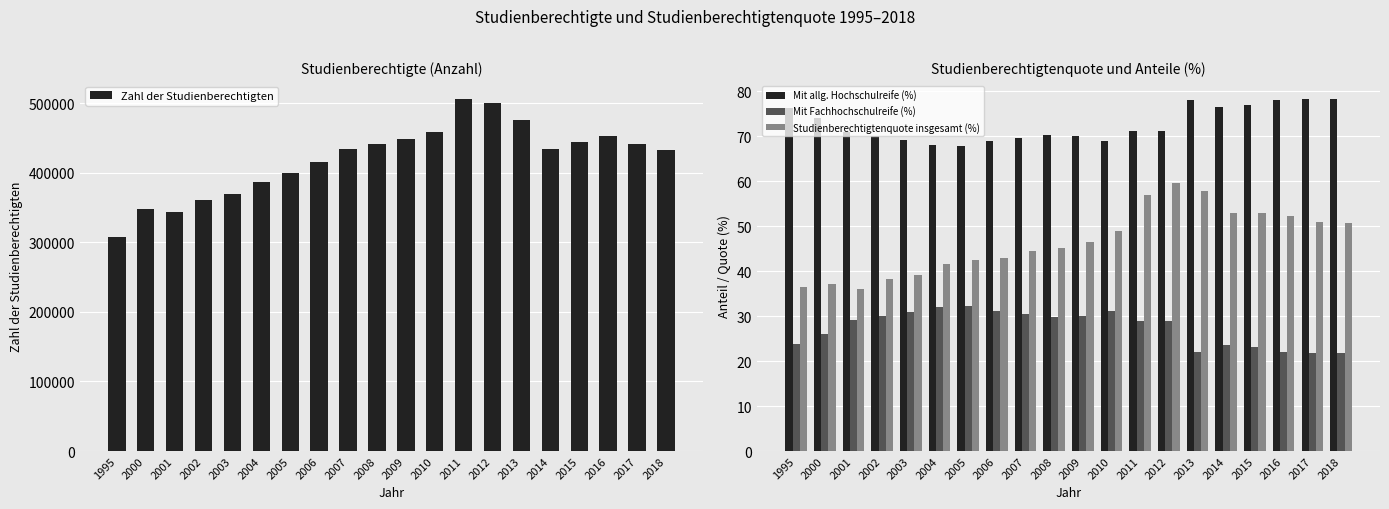

Reading left to right, transcribe all the data shown in this chart.

Zahl der Studienberechtigten: 307772.0	347616.0	343463.0	361509.0	369064.0	386905.0	399372.0	414768.0	434000.0	441806.0	449047.0	458362.0	506467.0	500597.0	476475.0	434720.0	444824.0	453455.0	440803.0	432414.0
Mit allg. Hochschulreife (%): 76.3	74.1	70.8	70.1	69.2	68.1	67.8	68.8	69.6	70.2	70.0	68.9	71.1	71.2	78.0	76.5	76.9	78.0	78.3	78.3
Mit Fachhochschulreife (%): 23.7	25.9	29.2	29.9	30.8	31.9	32.2	31.2	30.4	29.8	30.0	31.1	28.9	28.8	22.0	23.5	23.1	22.0	21.7	21.7
Studienberechtigtenquote insgesamt (%): 36.4	37.2	36.1	38.2	39.2	41.5	42.5	43.0	44.4	45.2	46.5	49.0	57.0	59.6	57.8	52.8	53.0	52.2	51.0	50.6